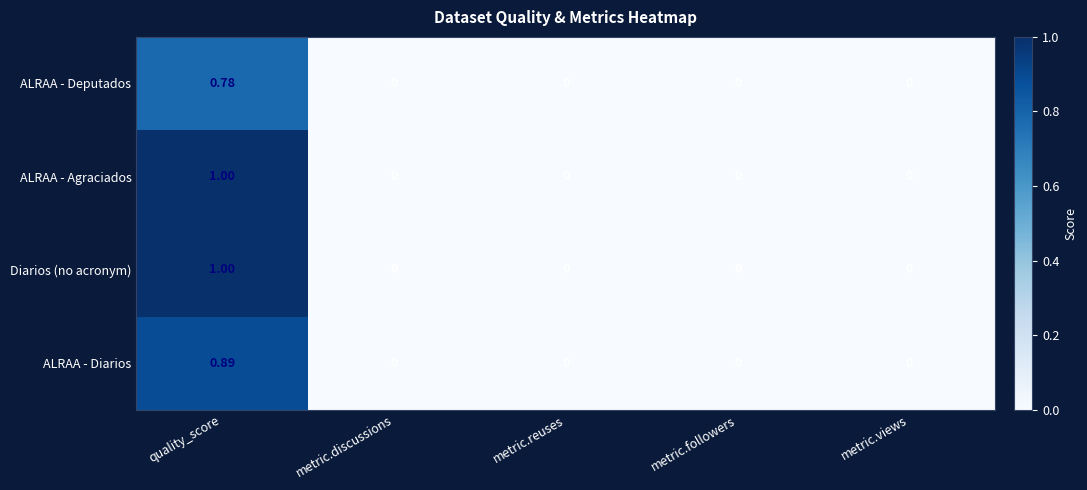

At which category is the sum across all series the highest?

quality_score